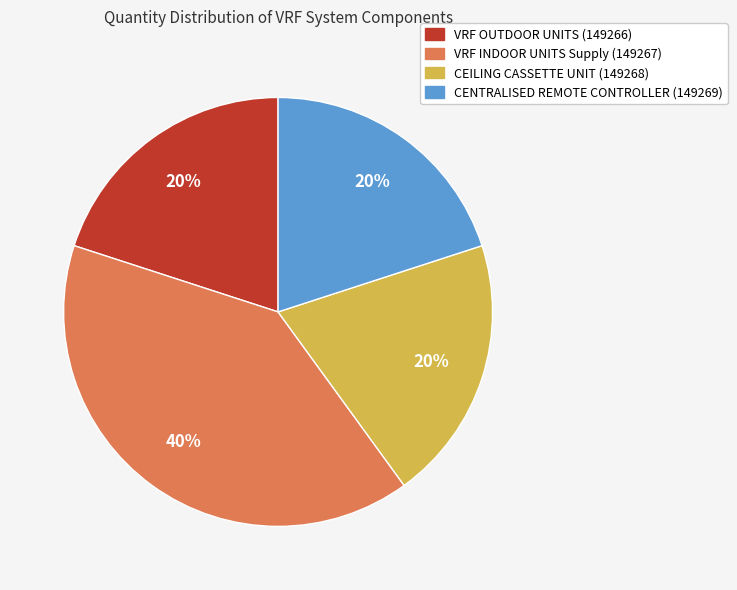

The VRF OUTDOOR UNITS (149266) slice represents 10% of the pie. True or false?

False